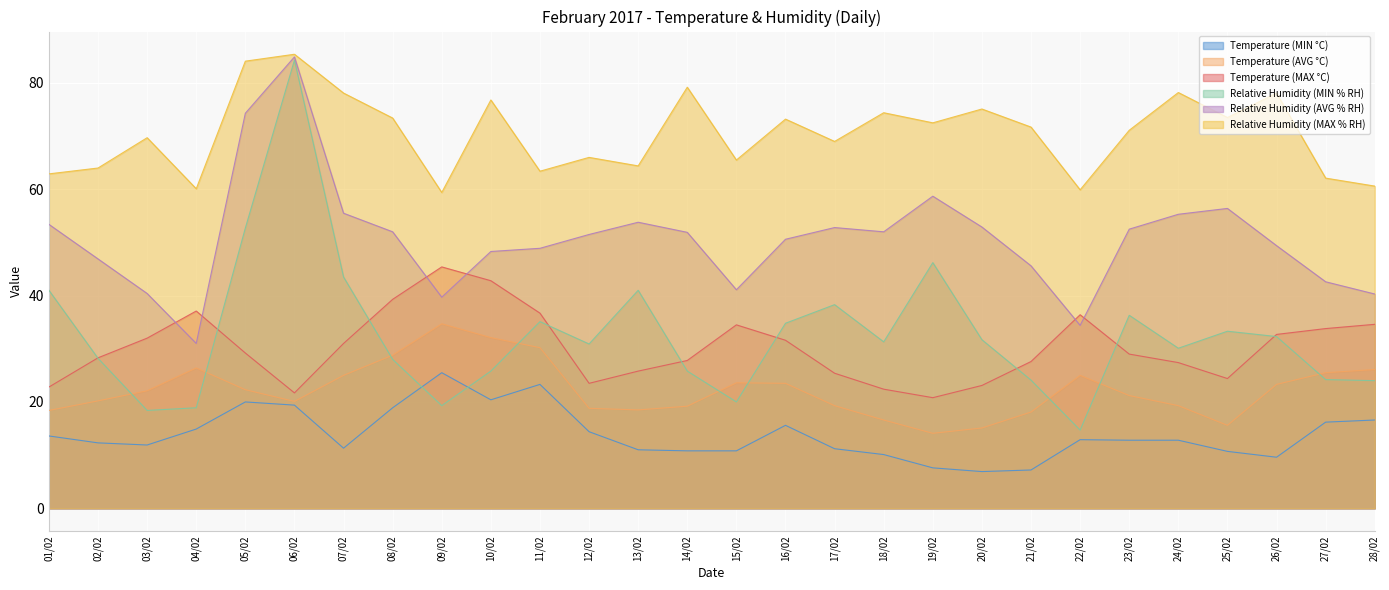

Which has a higher value, 05/02 or 06/02?

05/02